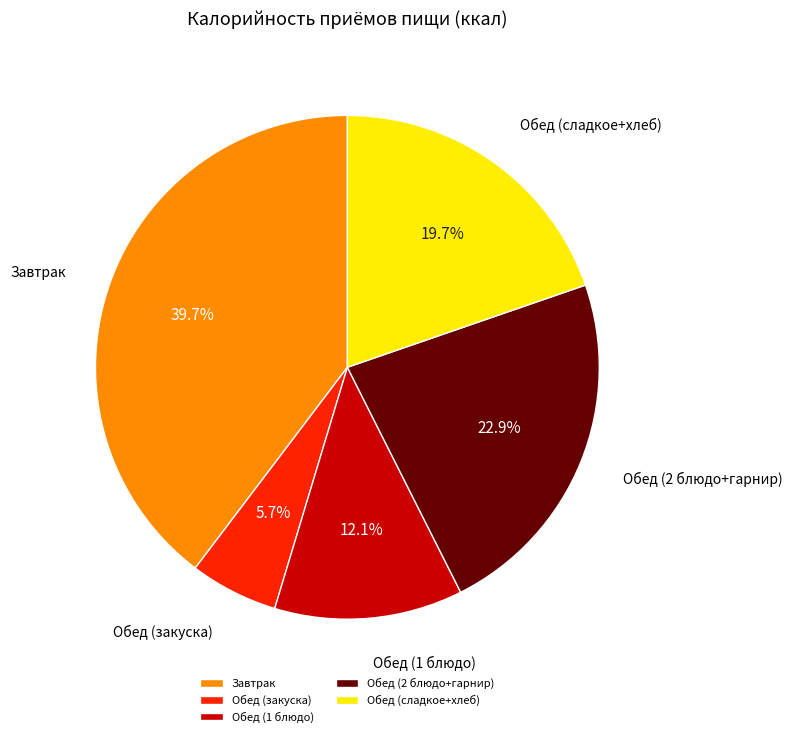

What is the largest slice in the pie chart?

Завтрак